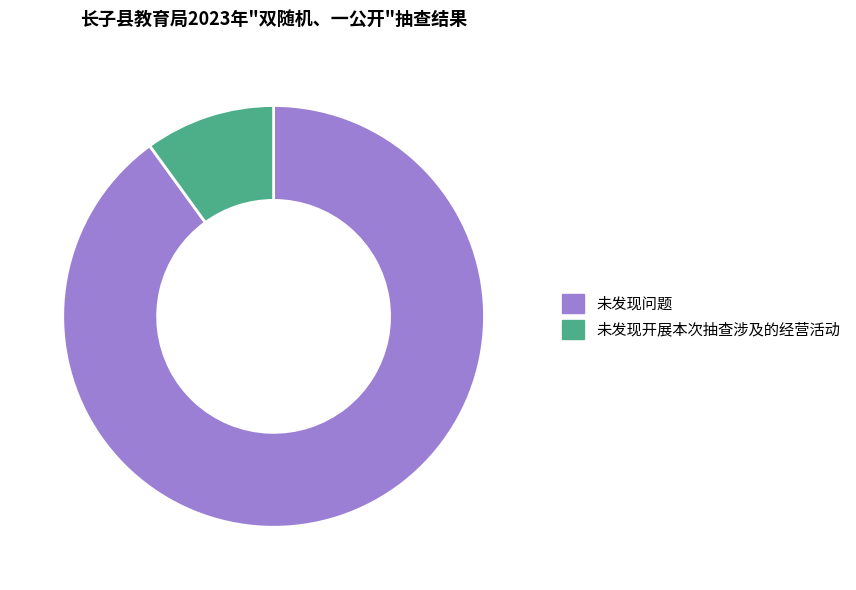

Rank the categories by value from highest to lowest.

未发现问题, 未发现开展本次抽查涉及的经营活动